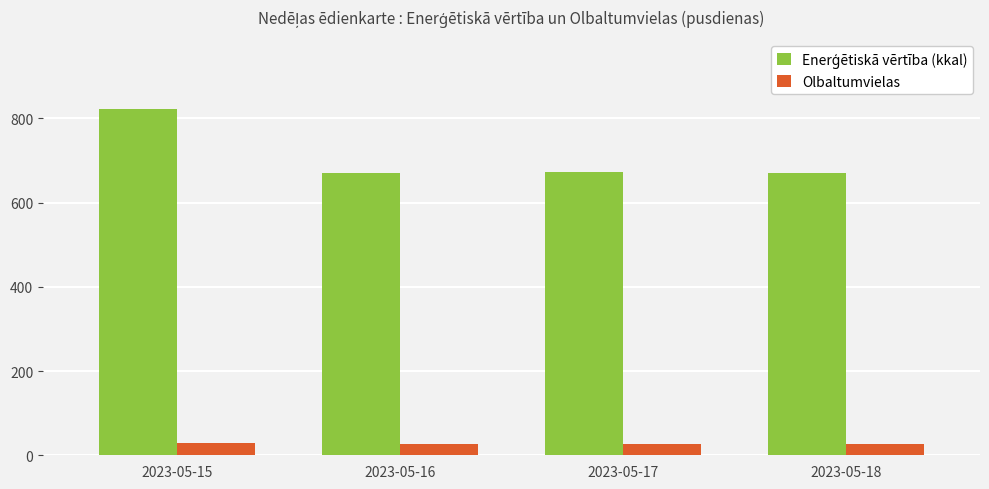

What is the sum of all Olbaltumvielas values?

111.3